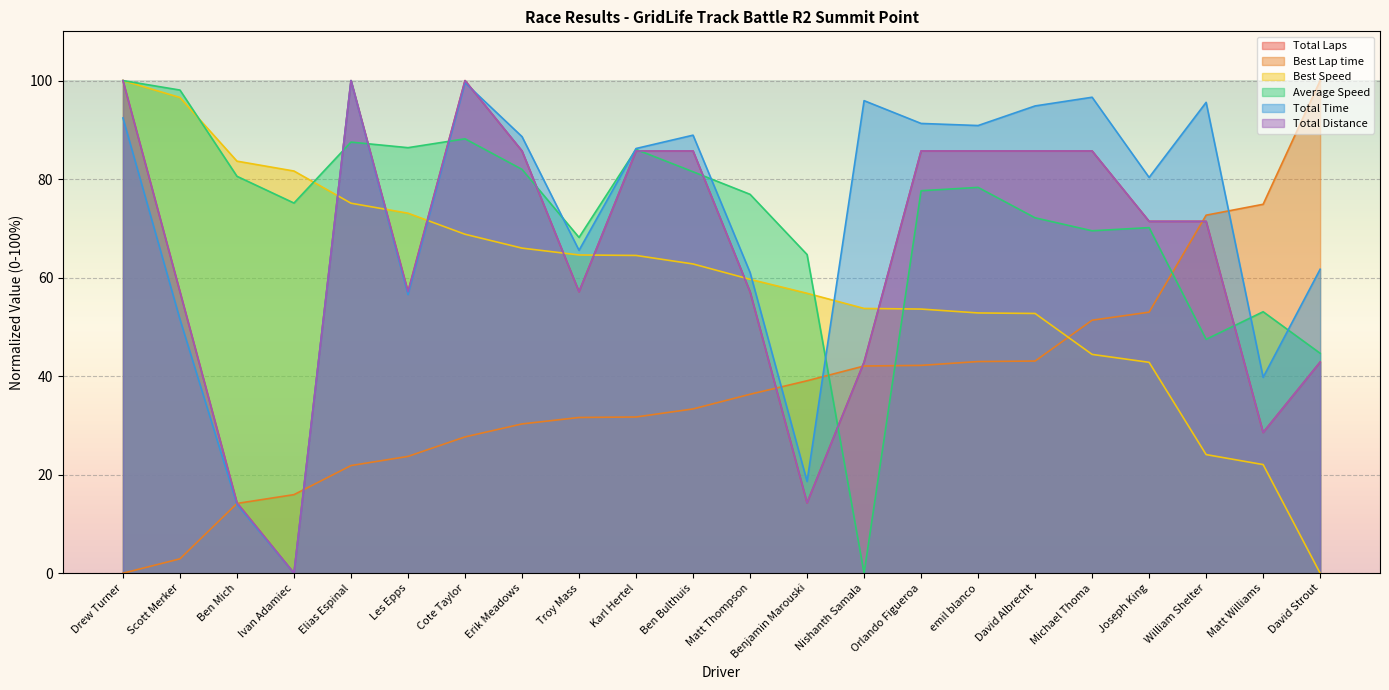

What is the value of the Total Time point at the 13th from the left?

18.6